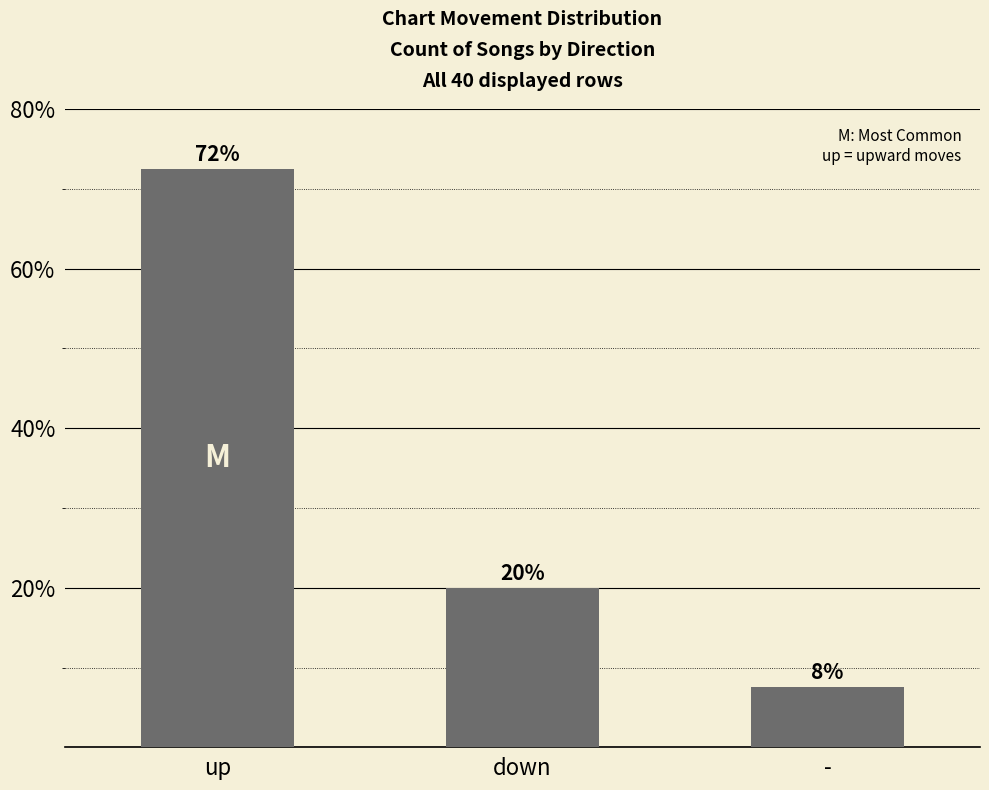

Where does the data first go above 20?

up